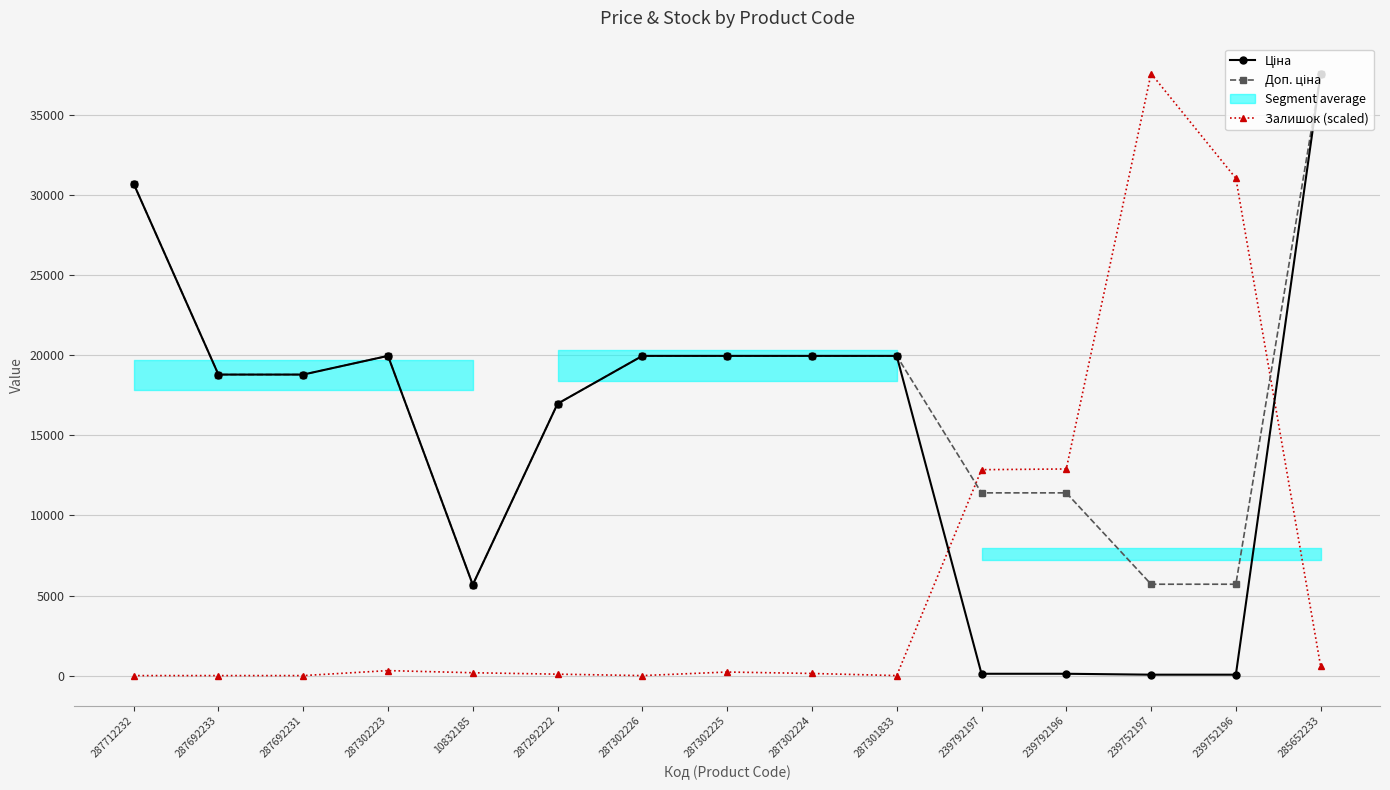

What is the difference between the second highest and minimum values in the Залишок (scaled) series?

31053.7